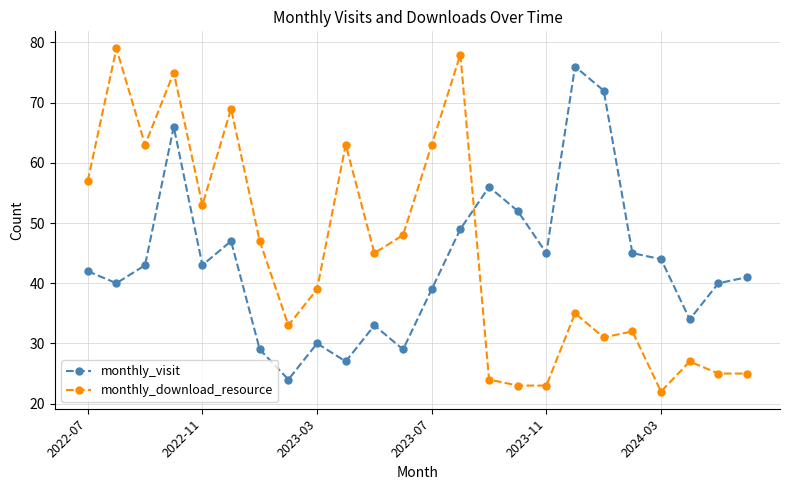

What is the sum of all monthly_download_resource values?

1079